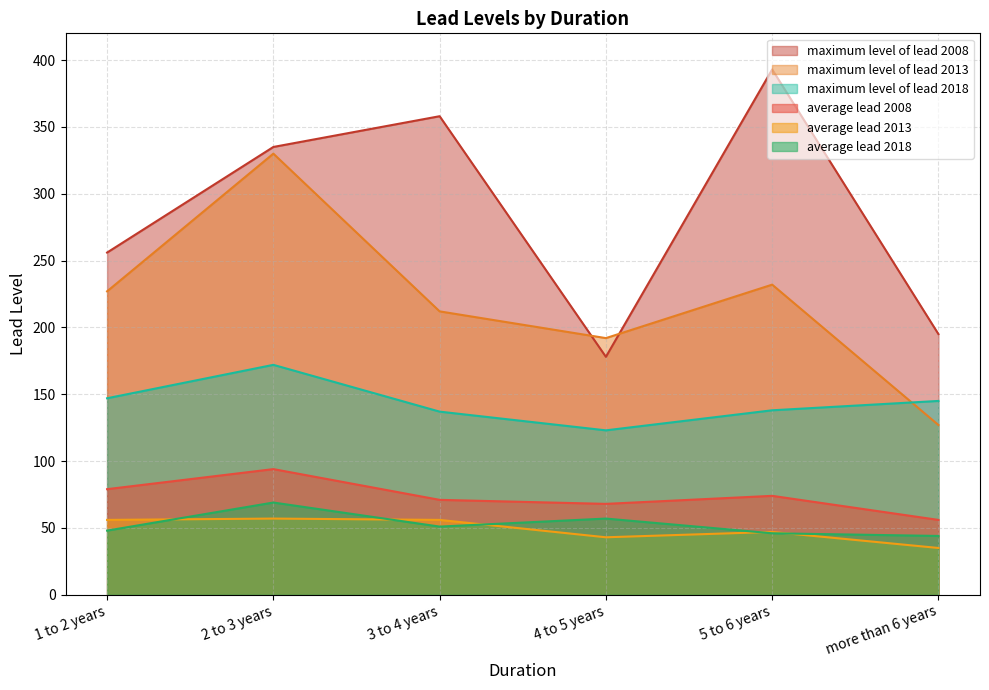

How many data points does each series have?

6